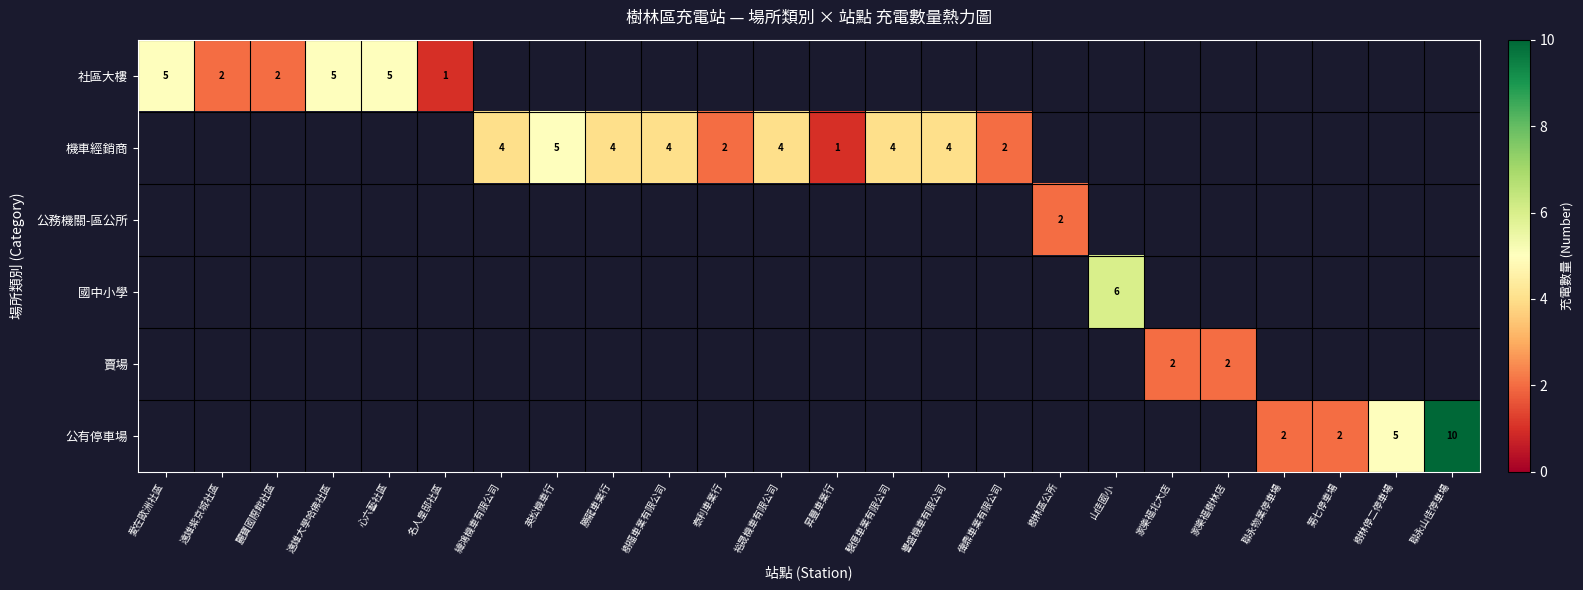

How many data points does each series have?

24